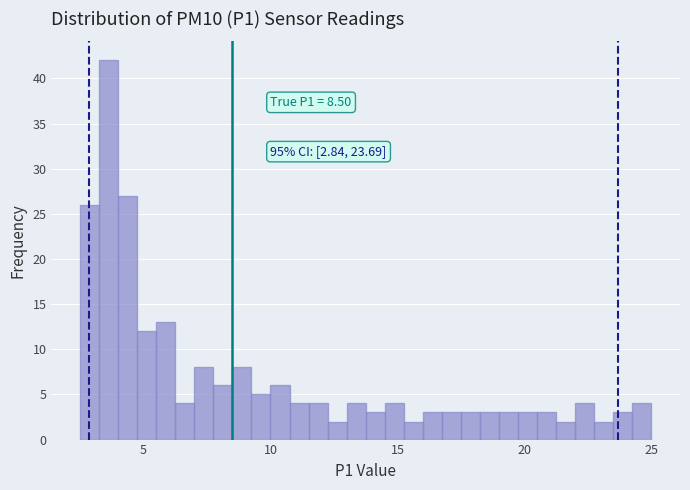

Around what value on the x-axis is the tallest bar? Give the approximate position of its centre, as read against the axis.

3.5